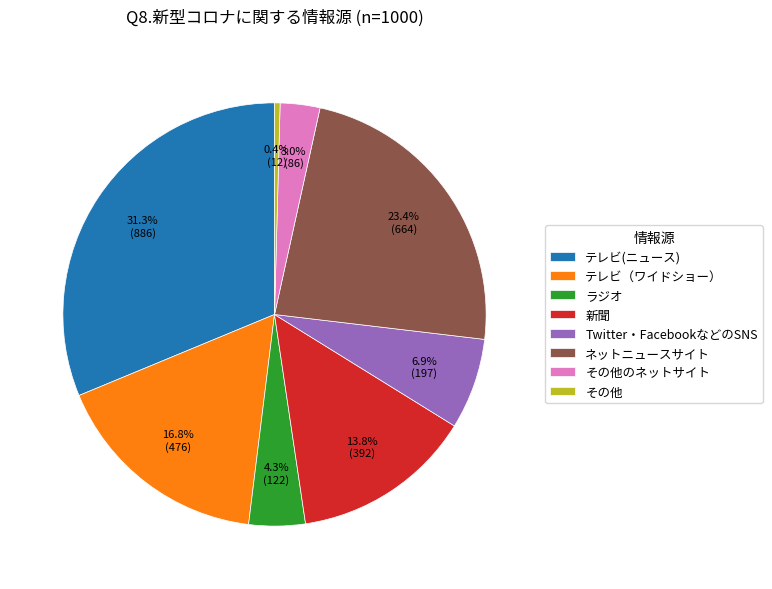

To the nearest percent, what is the average slice percentage?

12%